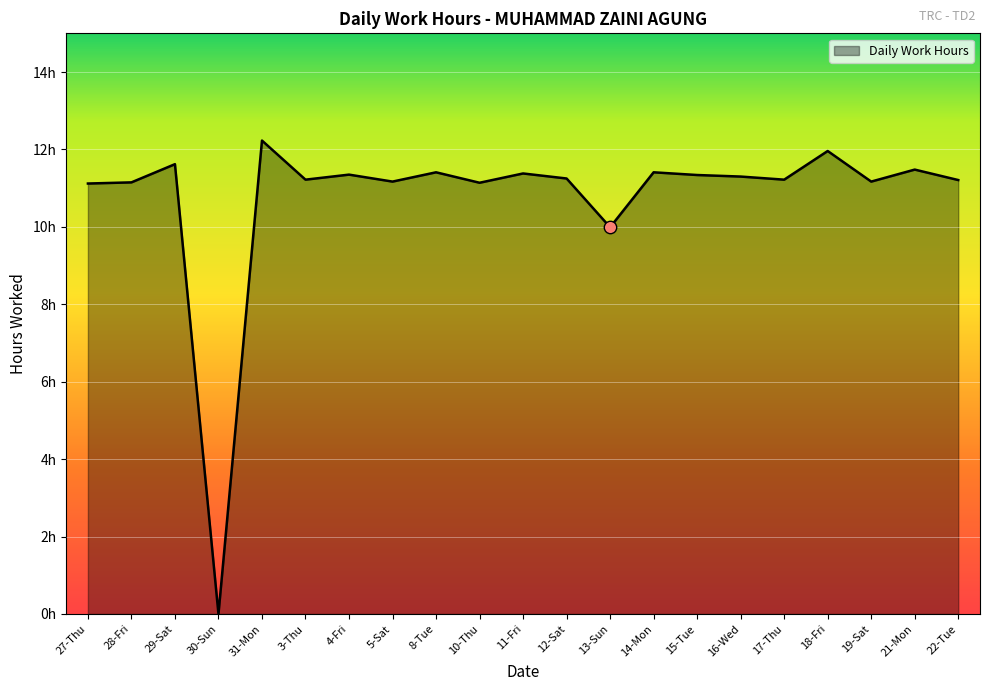

What is the change in value from 31-Mon to 21-Mon?

-0.8